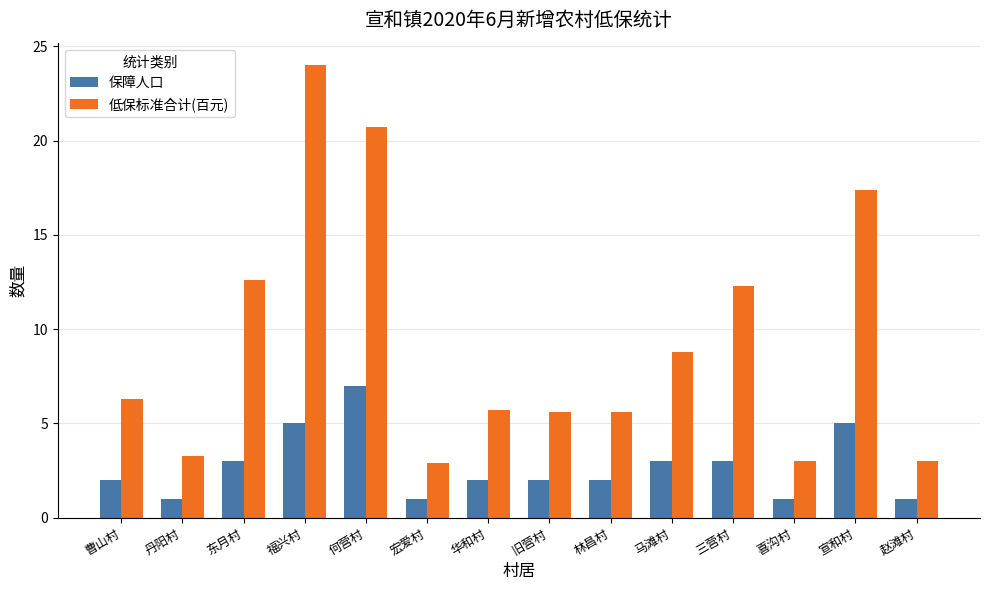

List the series in order of their peak value, highest first.

低保标准合计(百元), 保障人口